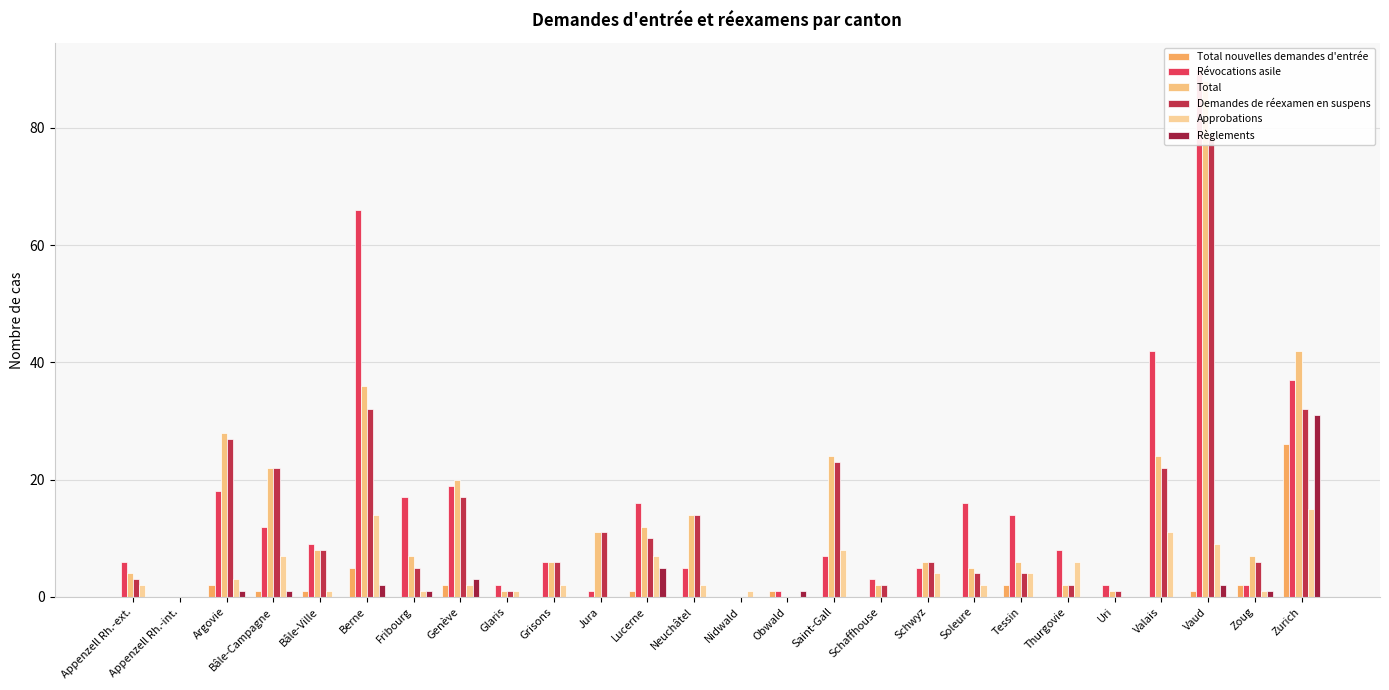

List the series in order of their peak value, lowest first.

Approbations, Total nouvelles demandes d'entrée, Règlements, Demandes de réexamen en suspens, Total, Révocations asile